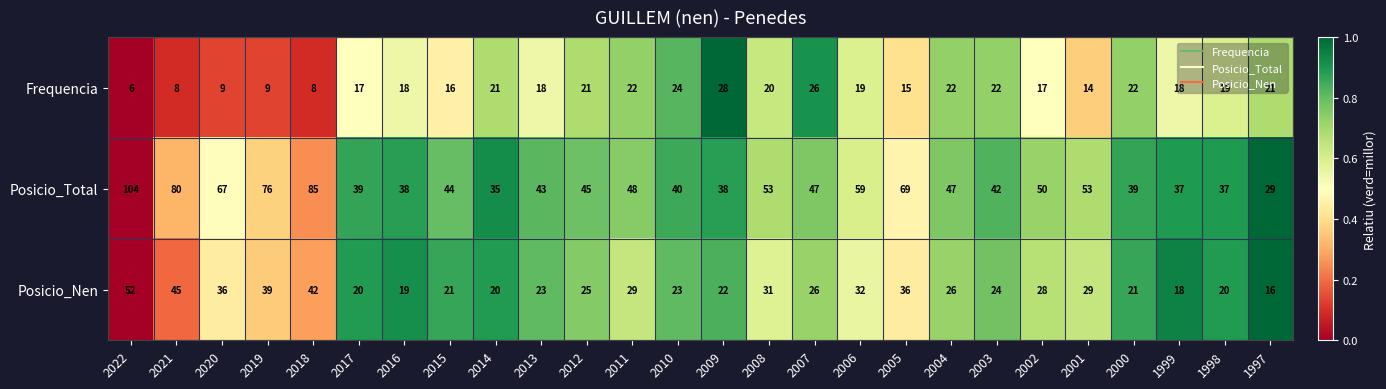

What is the minimum value shown in the chart?

6